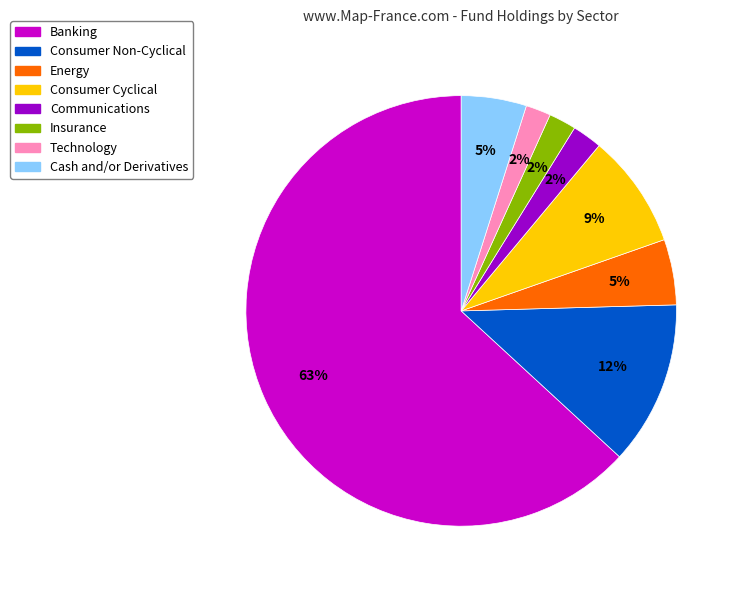

Do Technology and Consumer Cyclical together represent more than half of the pie?

No